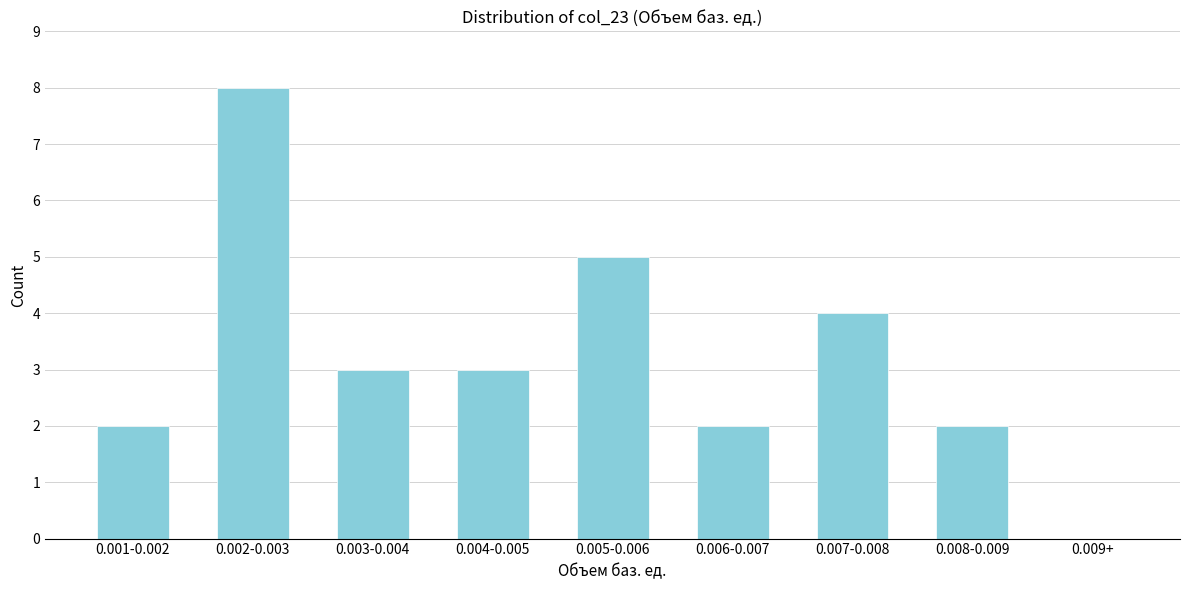

Reading left to right, list all the values displayed in this chart.

0.001-0.002=2	0.002-0.003=8	0.003-0.004=3	0.004-0.005=3	0.005-0.006=5	0.006-0.007=2	0.007-0.008=4	0.008-0.009=2	0.009+=0